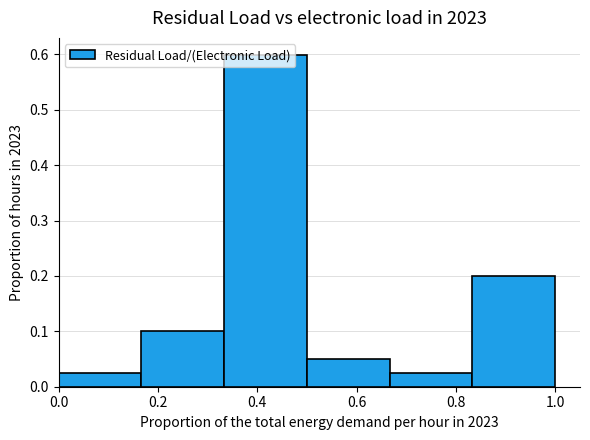

Reading left to right, transcribe this chart: for each bar, give the range it covers on the x-axis and its height. Neither the bar edges nor the heights are printed on the chart, so give them approximately, as read against the axes.

0.00 to 0.16: 0.03
0.16 to 0.34: 0.10
0.34 to 0.50: 0.60
0.50 to 0.66: 0.05
0.66 to 0.84: 0.03
0.84 to 1.00: 0.20